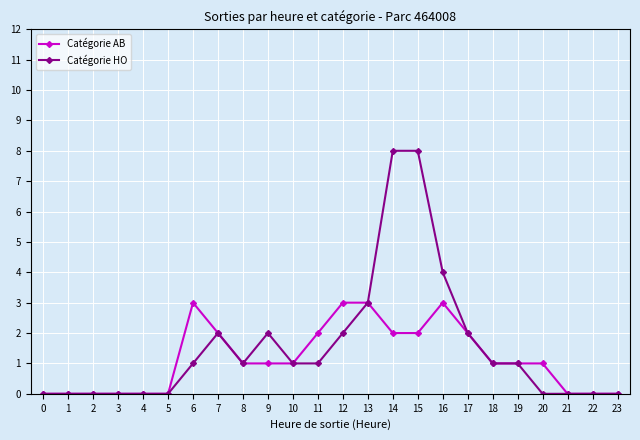

What is the value of the Catégorie HO point at the 7th from the left?

1